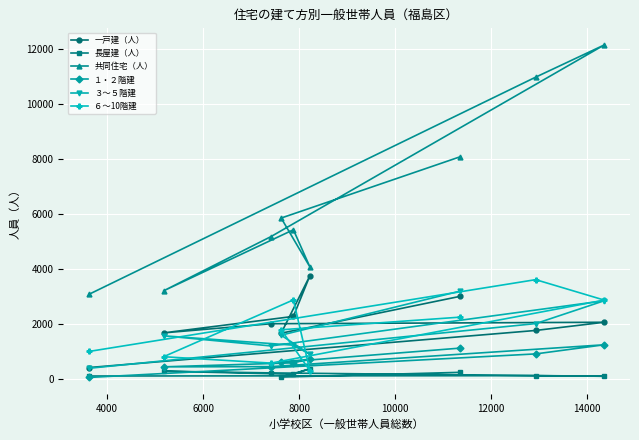

How many values in the 長屋建（人） series exceed 172?

4